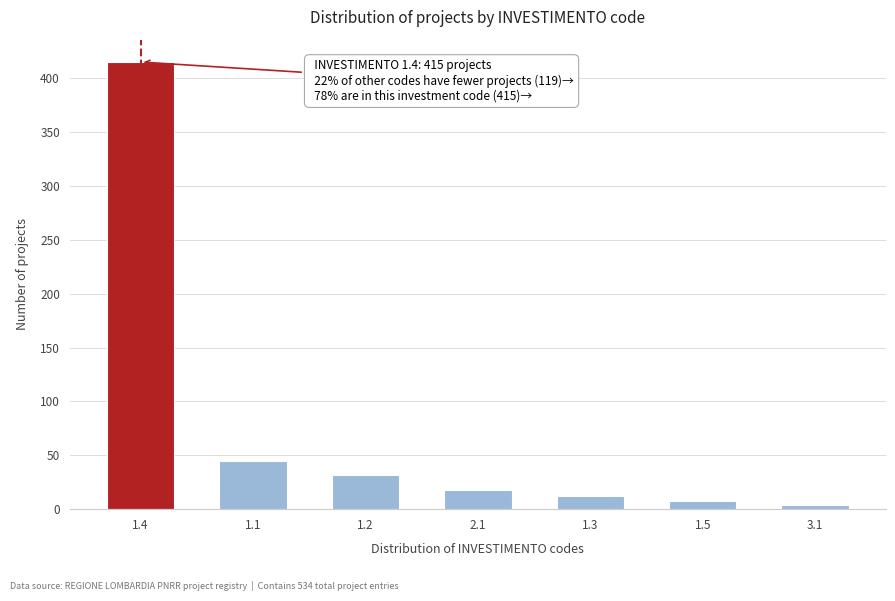

Reading left to right, extract all data points from this chart.

415	45	32	18	12	8	4